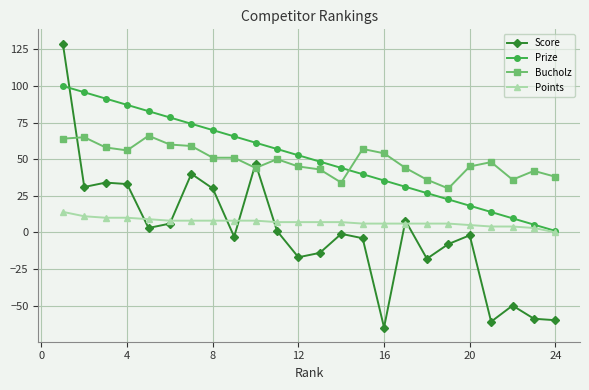

Does the chart have visible grid lines?

Yes